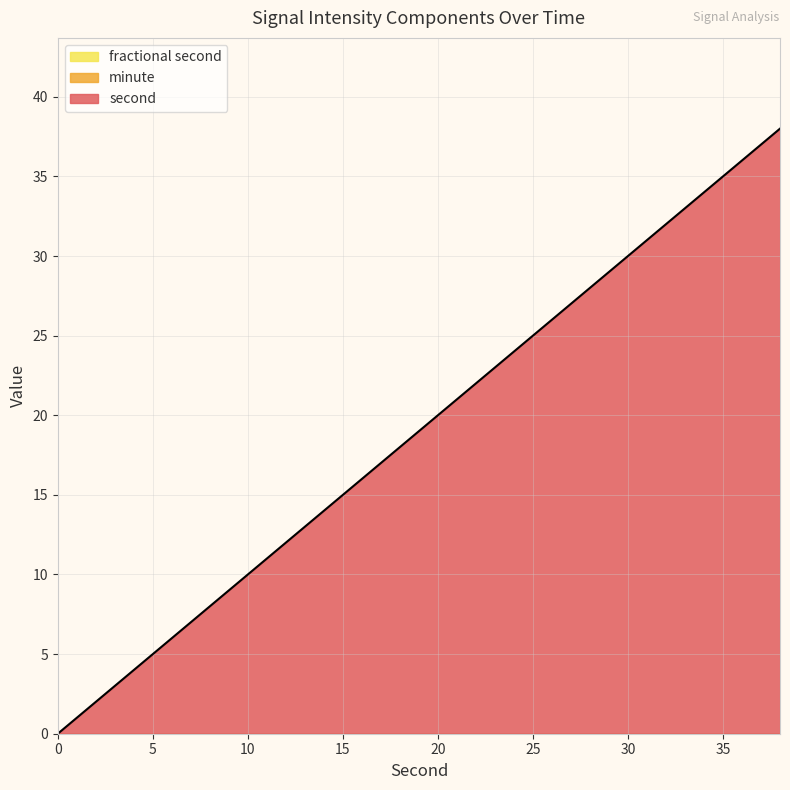

The value of second at 32 is 45. True or false?

False